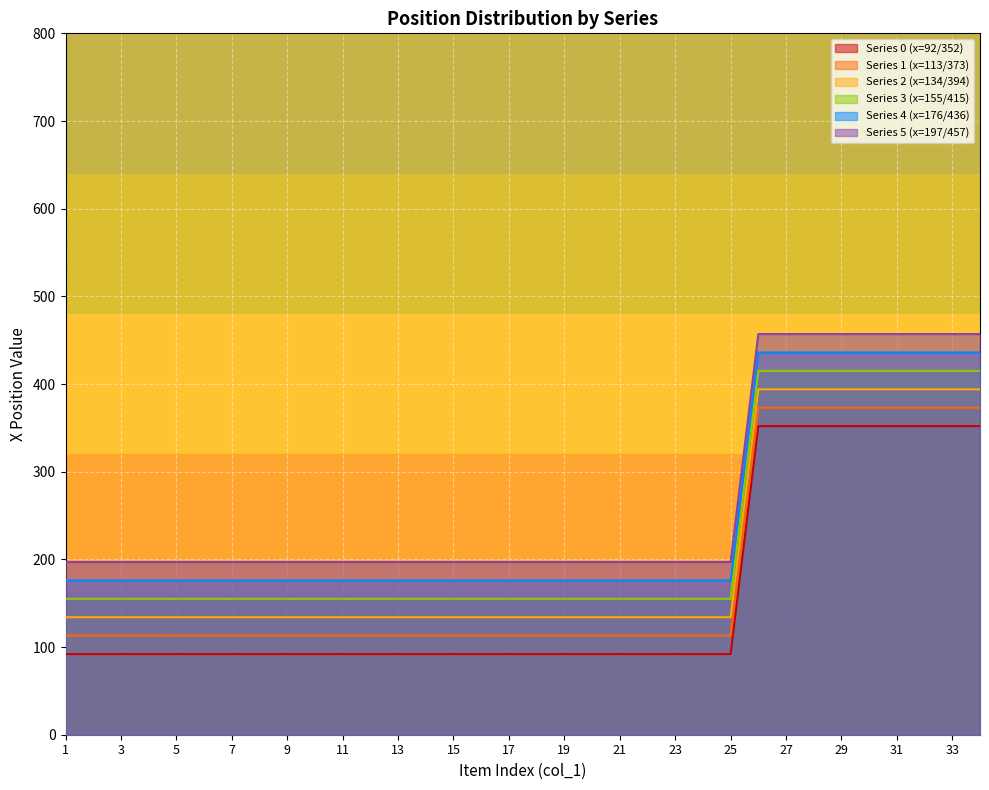

List the series in order of their overall mean, lowest first.

Series 0 (x=92/352), Series 1 (x=113/373), Series 2 (x=134/394), Series 3 (x=155/415), Series 4 (x=176/436), Series 5 (x=197/457)